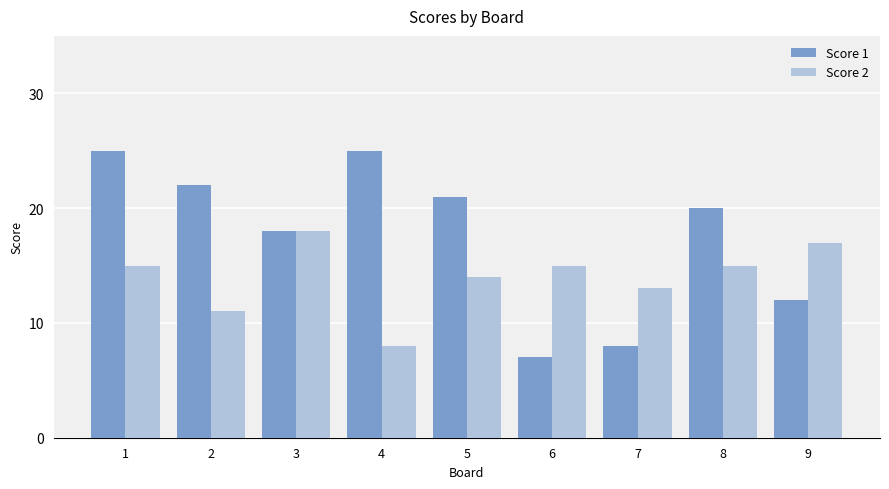

What is the spread (max minus min) of values at 5?

7